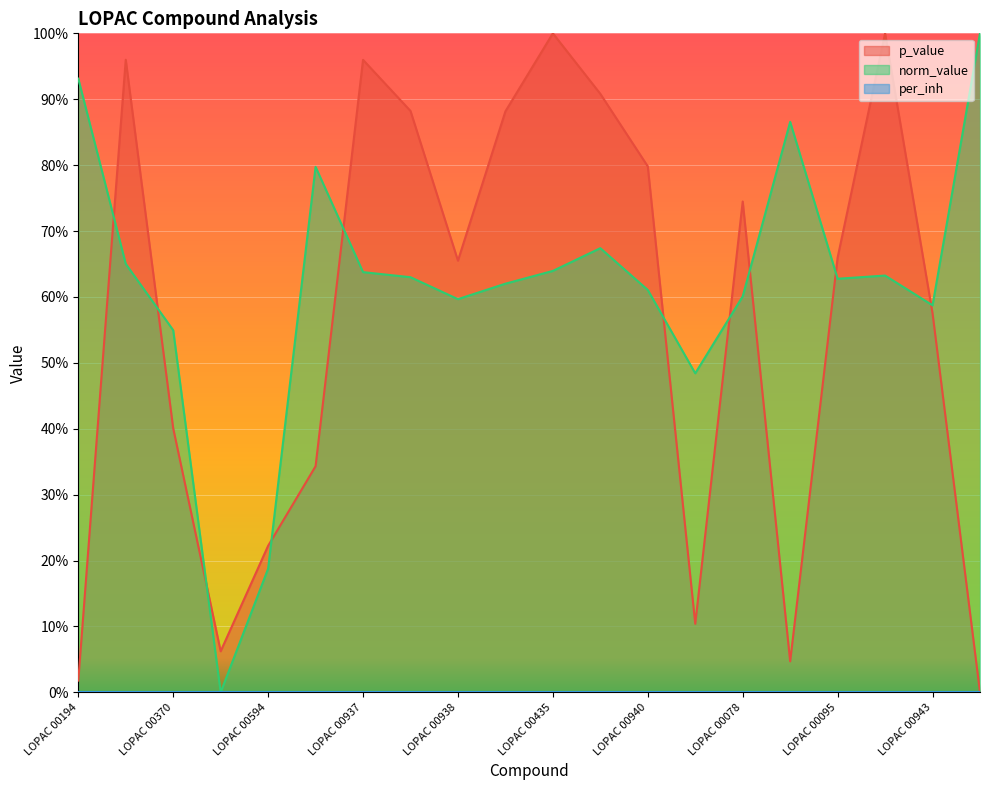

Between LOPAC 00939 and LOPAC 00594, which is larger?

LOPAC 00939